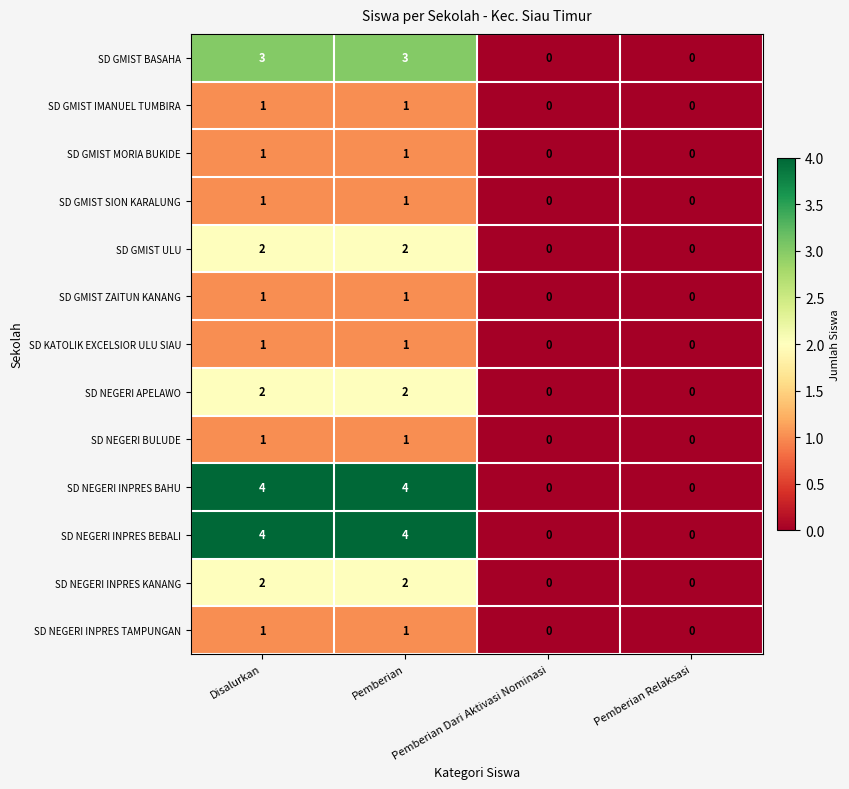

Count the SD GMIST ZAITUN KANANG values in the range 0 to 1.

4